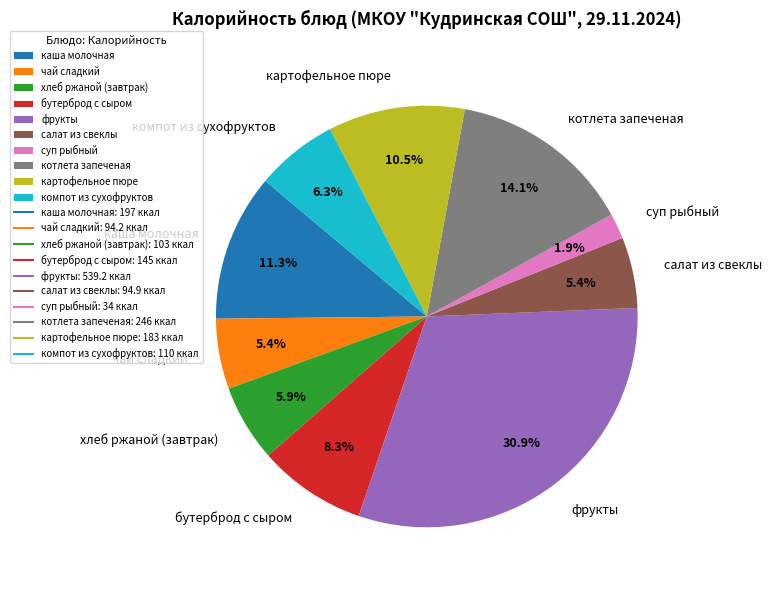

What percentage do чай сладкий and суп рыбный together represent?

7.3%